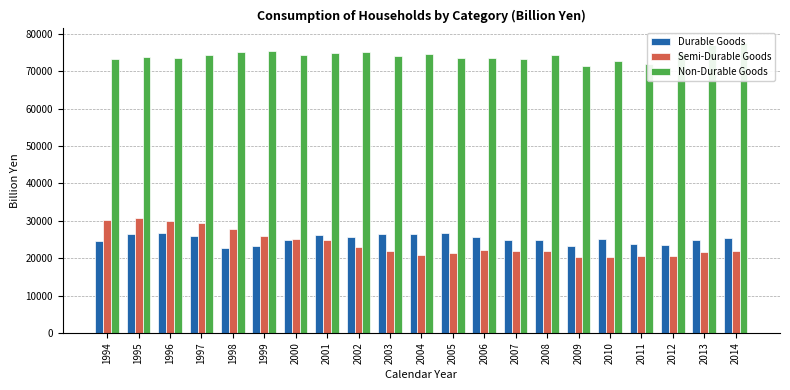

True or false: Durable Goods has a value of 15701.0 at 2007.

False